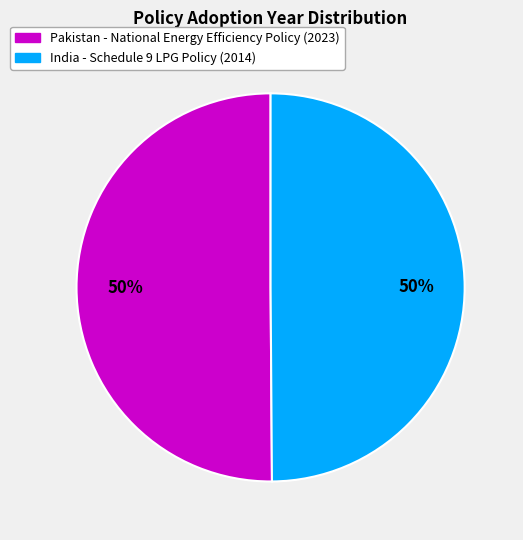

Count the number of slices in the pie.

2